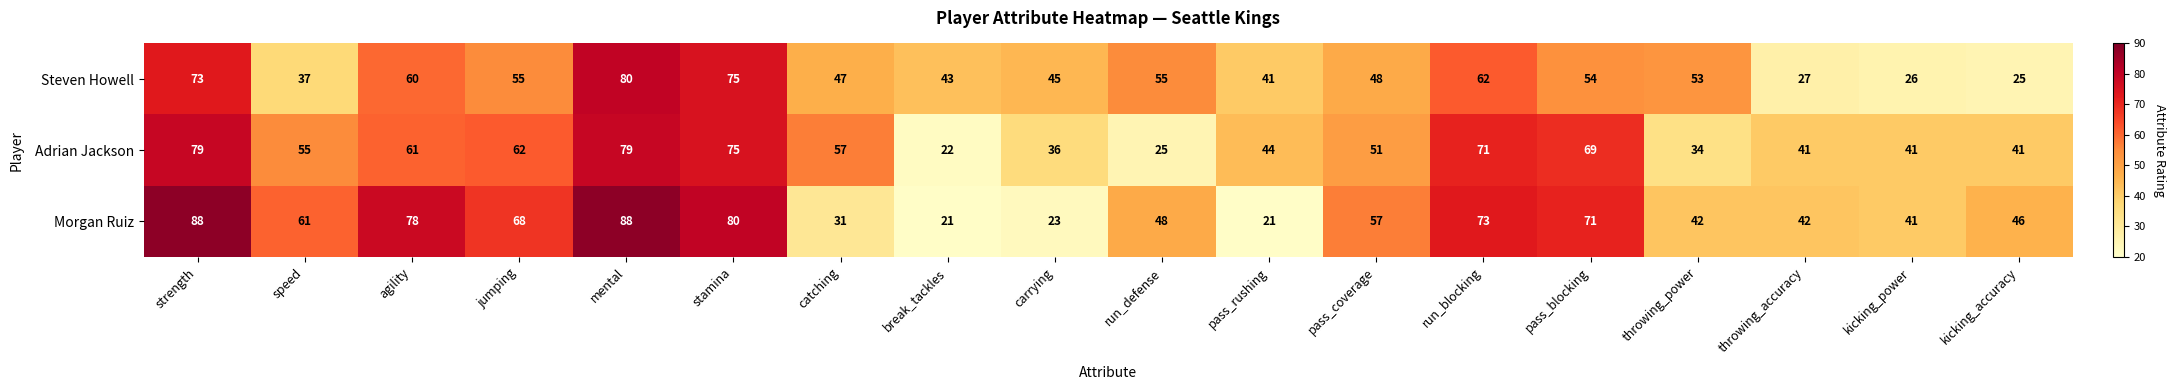

Between break_tackles and throwing_power, which series saw the biggest shift?

Morgan Ruiz